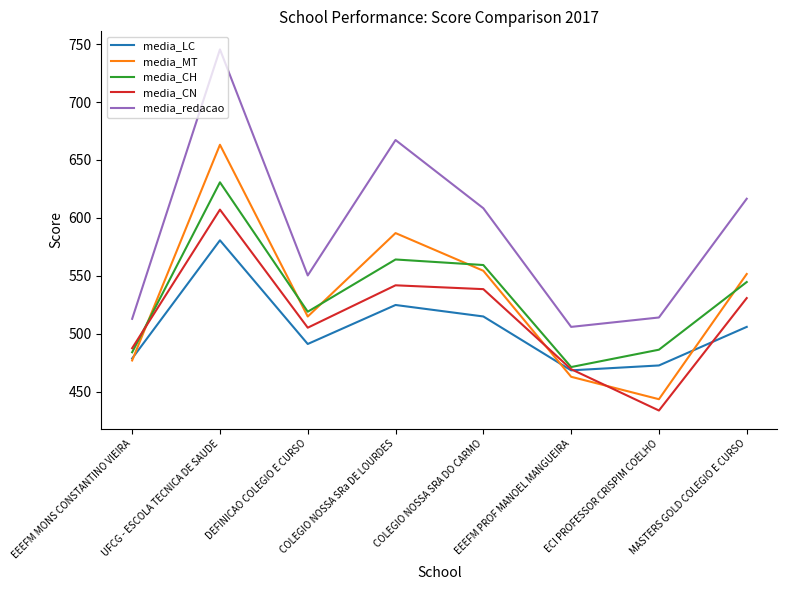

List the series in order of their peak value, lowest first.

media_LC, media_CN, media_CH, media_MT, media_redacao